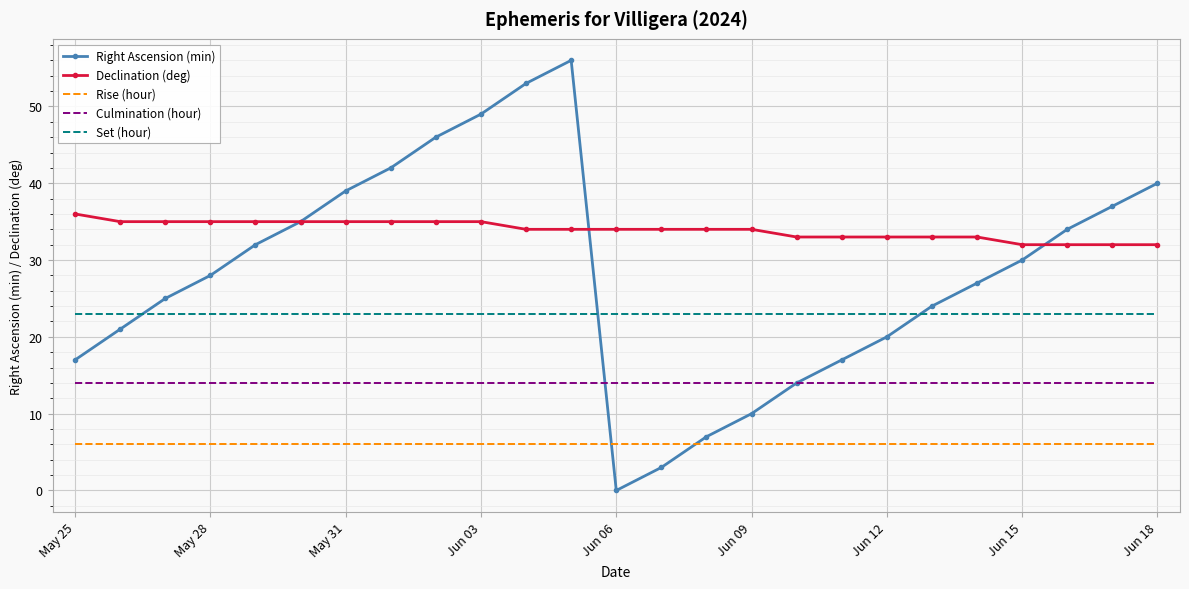

Which series has the largest total across all categories?

Declination (deg)